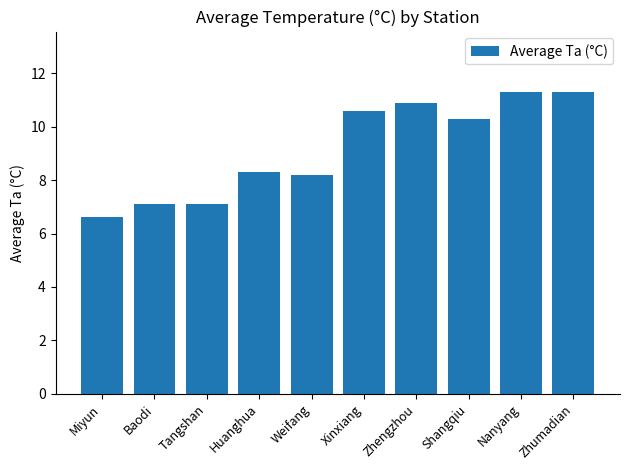

Reading left to right, what are all the values shown in this chart?

6.6	7.1	7.1	8.3	8.2	10.6	10.9	10.3	11.3	11.3